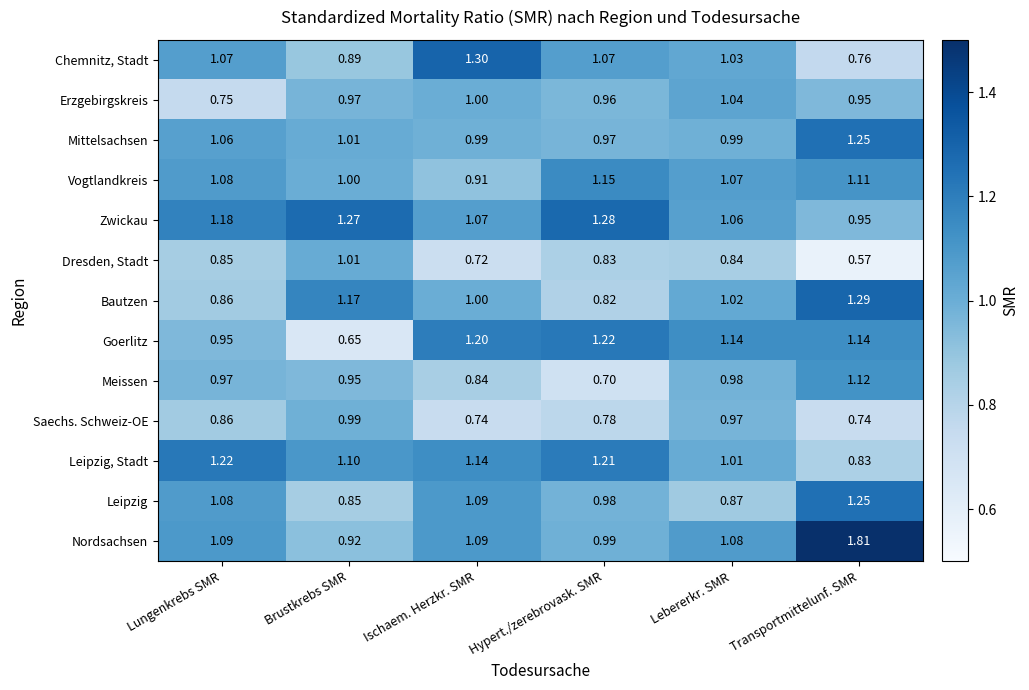

Which series has the largest total across all categories?

Nordsachsen